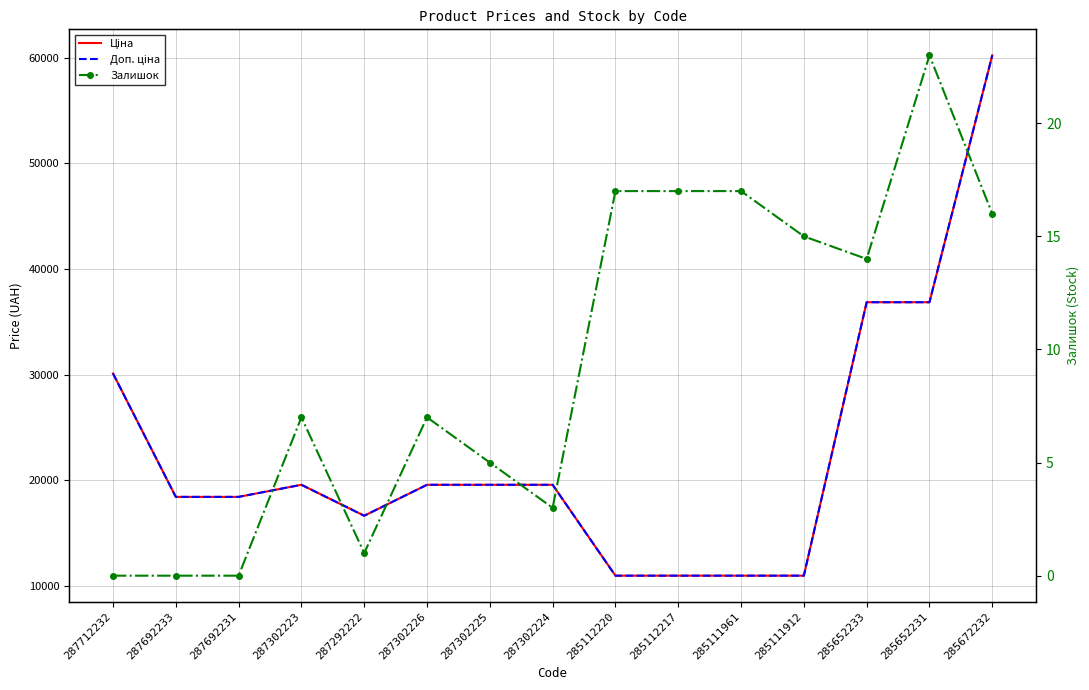

What is the total value across all series at 285111961?

21945.8